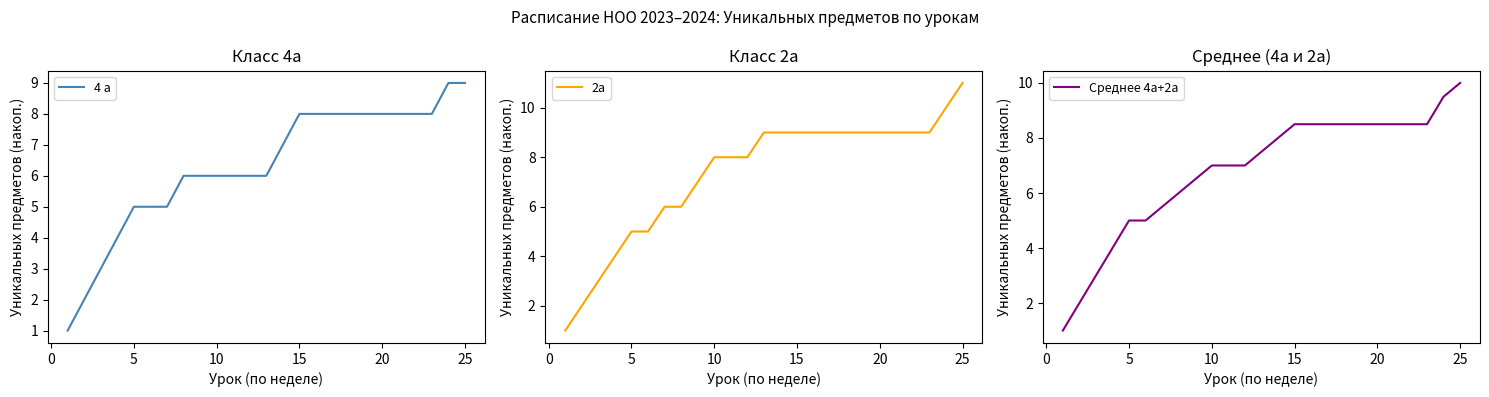

Which has a higher value, 24 or 8?

24